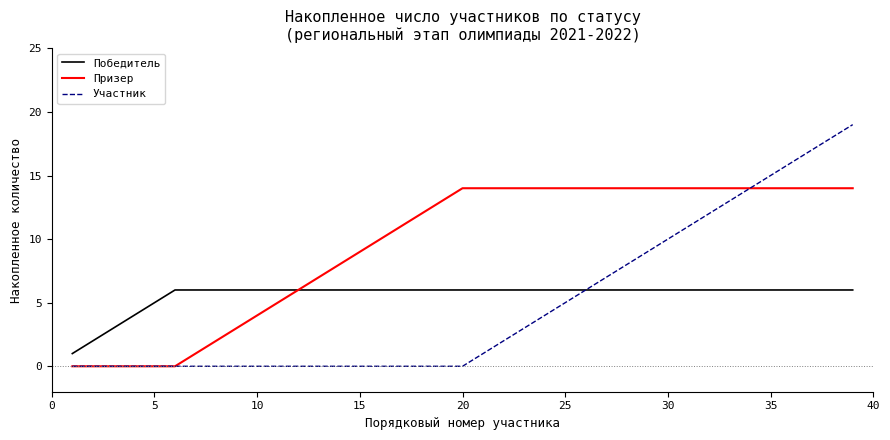

List the series in order of their overall mean, highest first.

Призер, Победитель, Участник